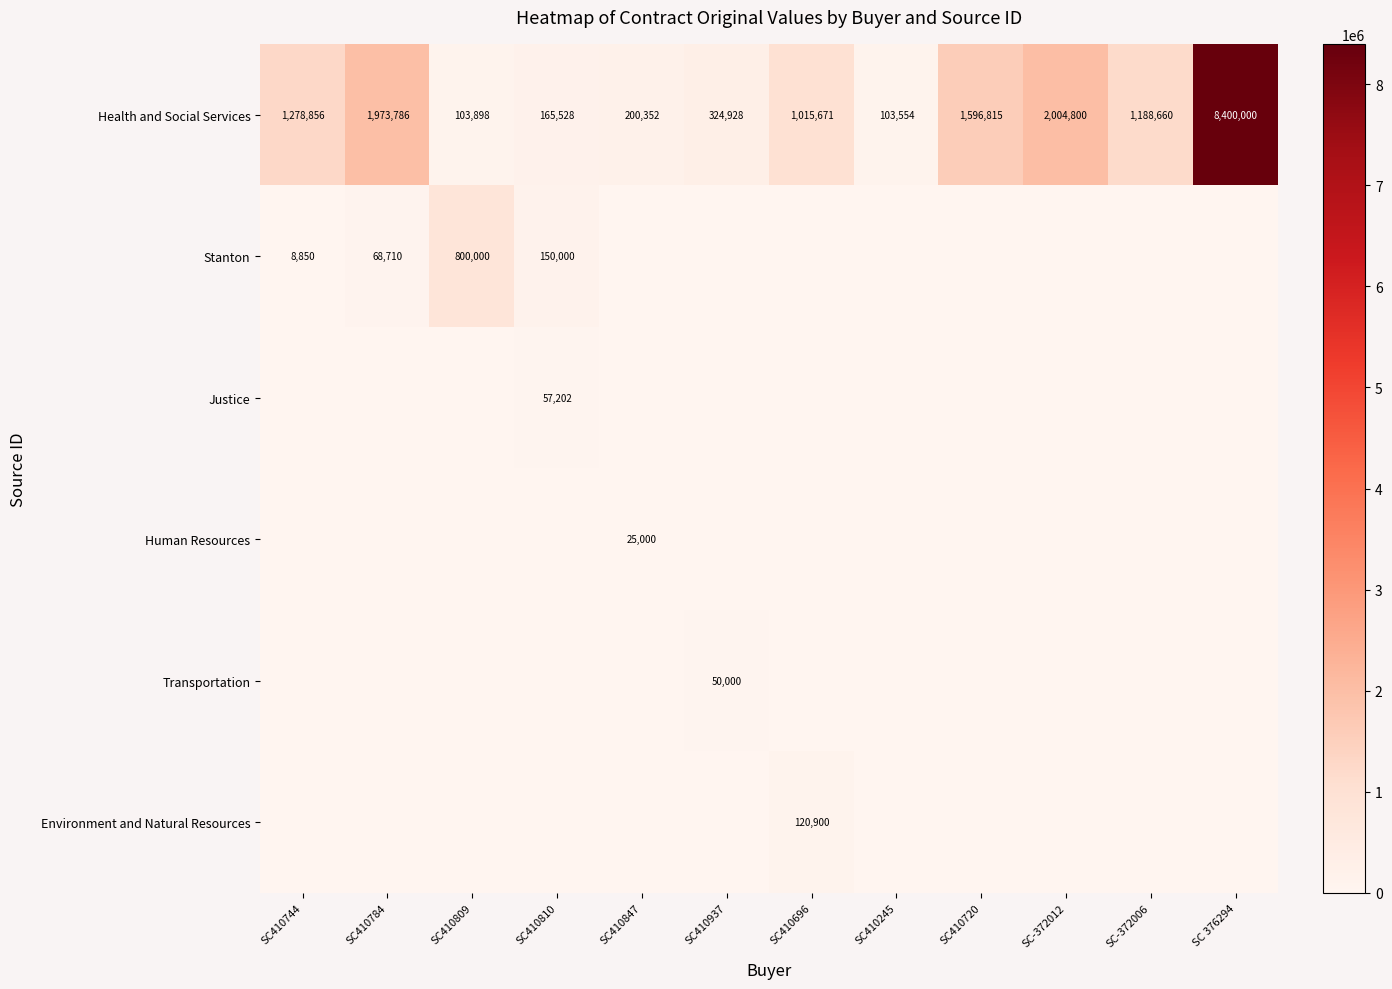

Between SC410847 and SC-372006, which series saw the biggest shift?

Health and Social Services